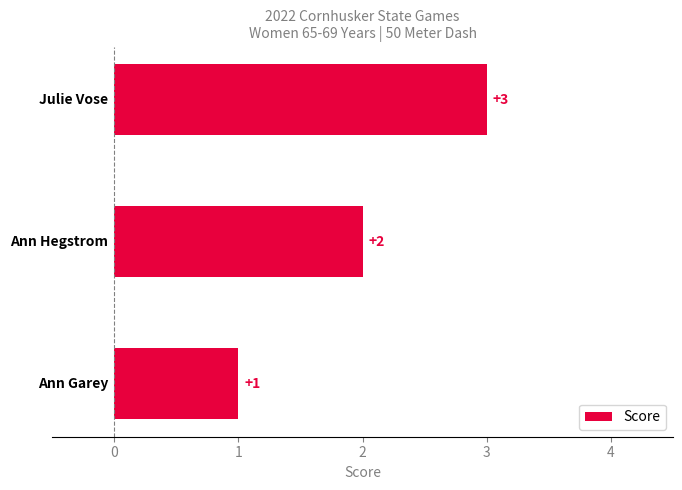

Count the values in the range 1 to 3.

3